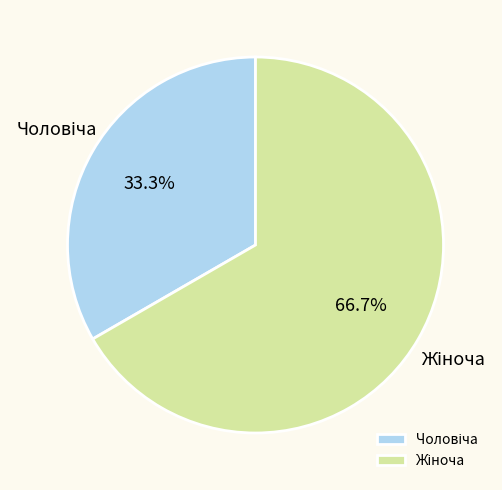

How many slices are in this pie chart?

2